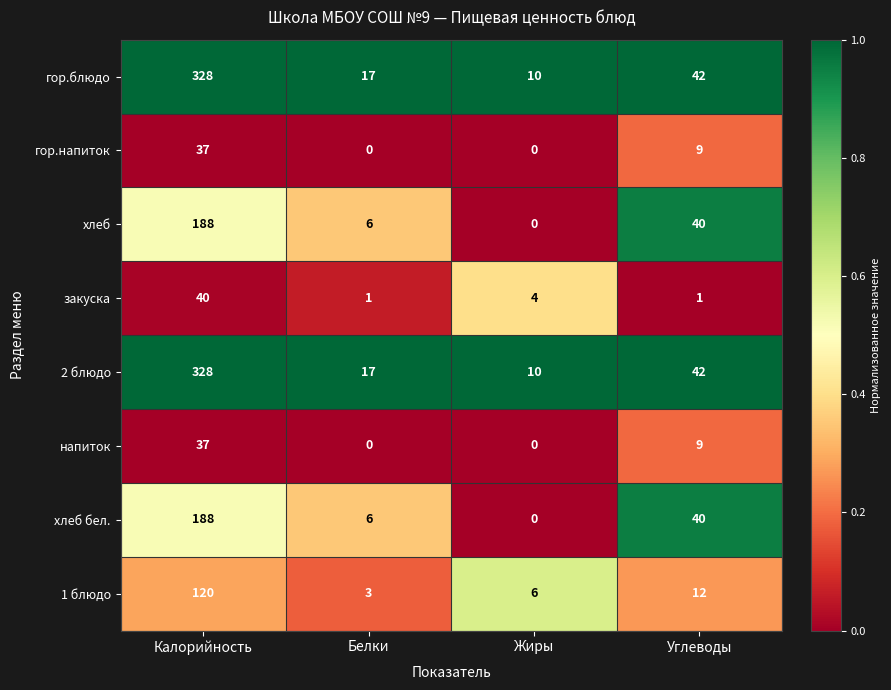

At how many categories does at least one series exceed 0?

4